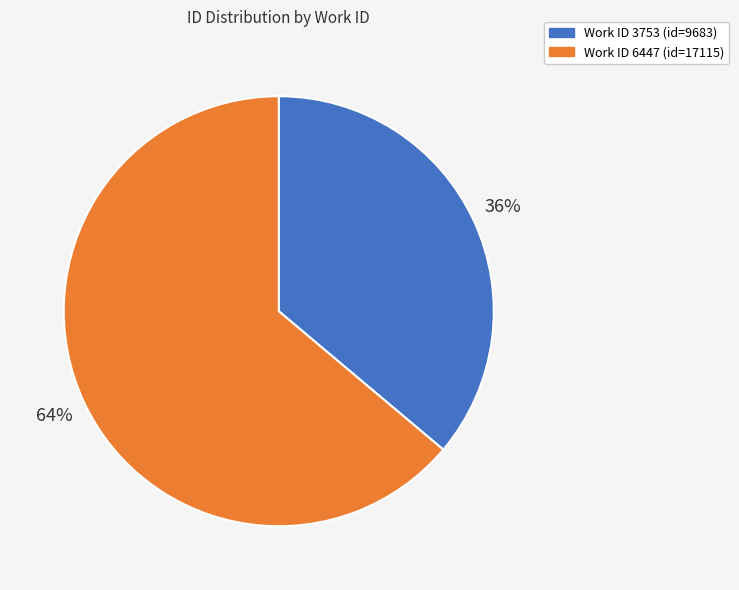

To the nearest percent, what is the difference between the largest and smallest slice percentages?

28%